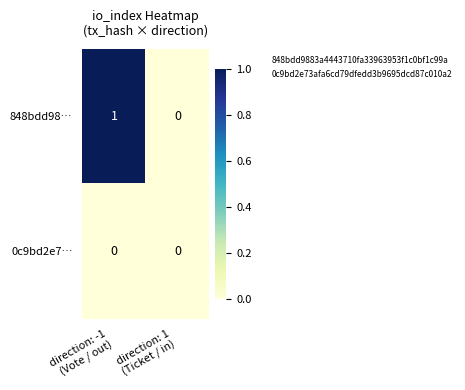

How many series are shown in this chart?

2